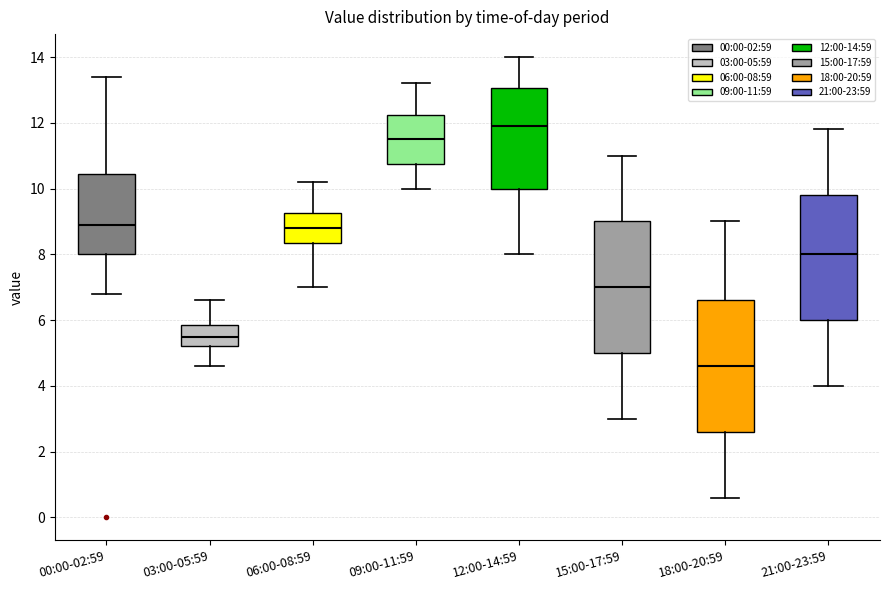

Which box's median line is the highest?

12:00-14:59